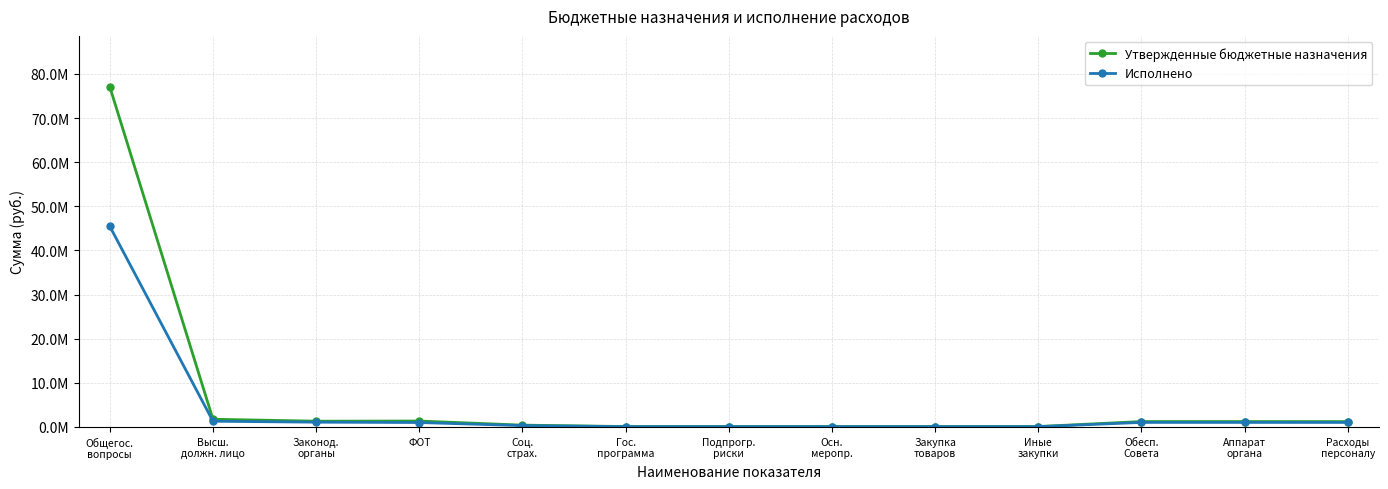

What is the spread (max minus min) of values at Гос.
программа?

29124.6